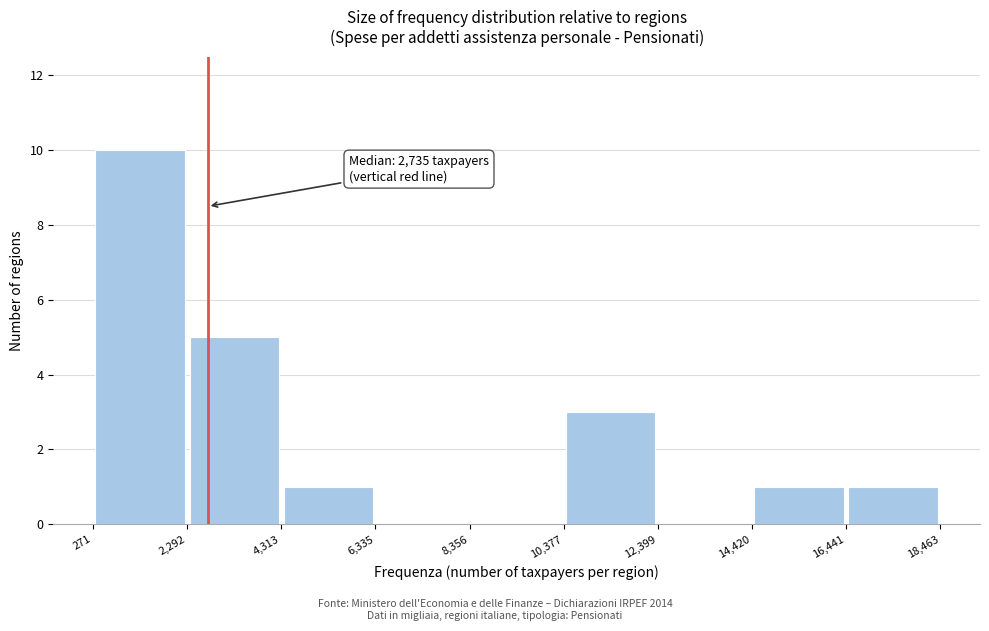

Which range on the x-axis has the tallest bar?

271 to 2,292